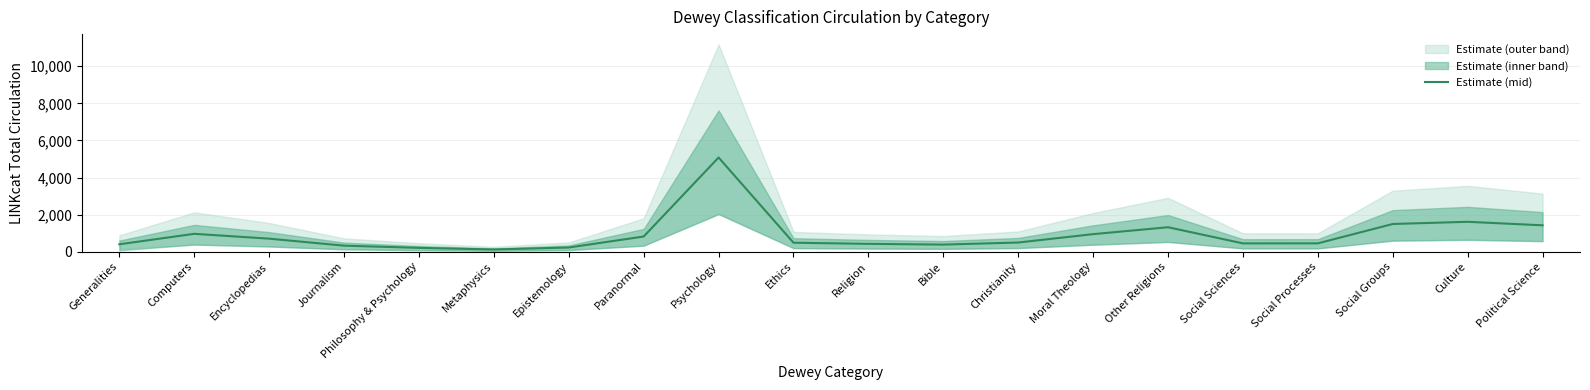

What is the minimum value shown in the chart?

121